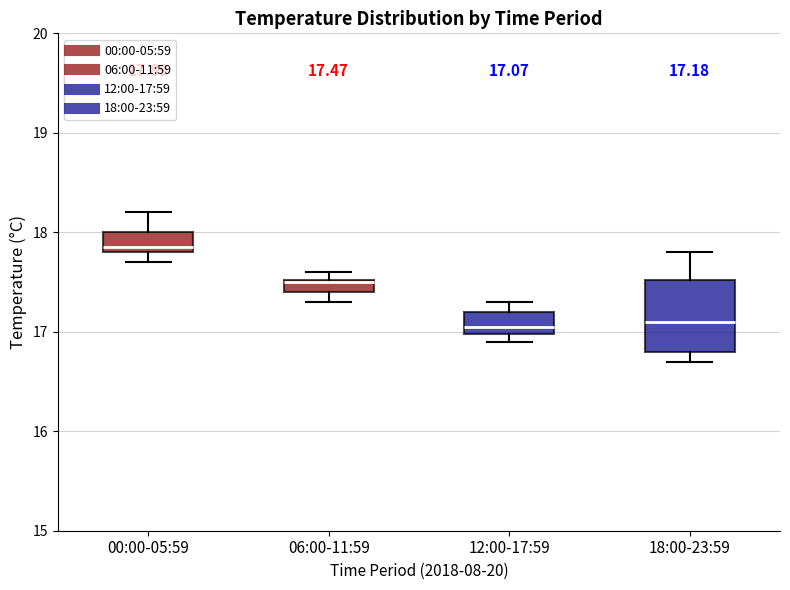

Comparing the boxes themselves (not the whiskers), which one is the tallest?

18:00-23:59